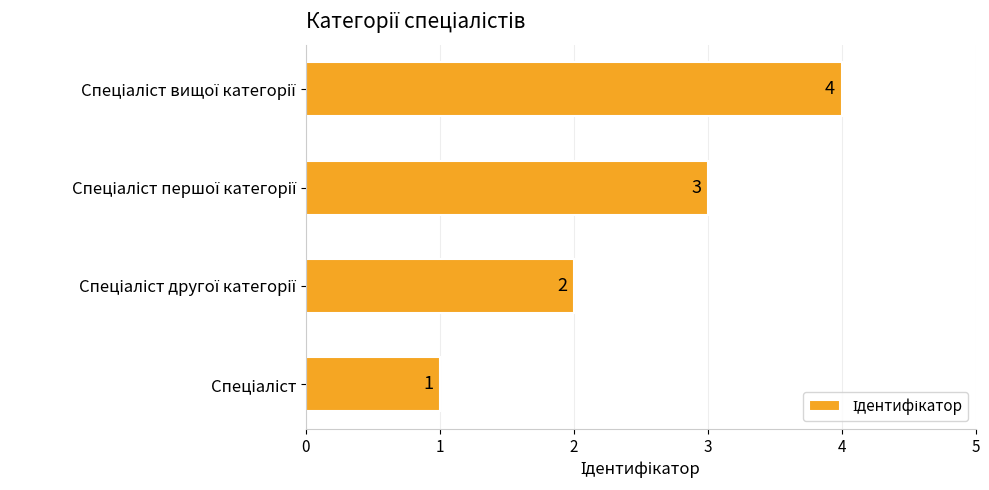

What is the greatest value displayed?

4